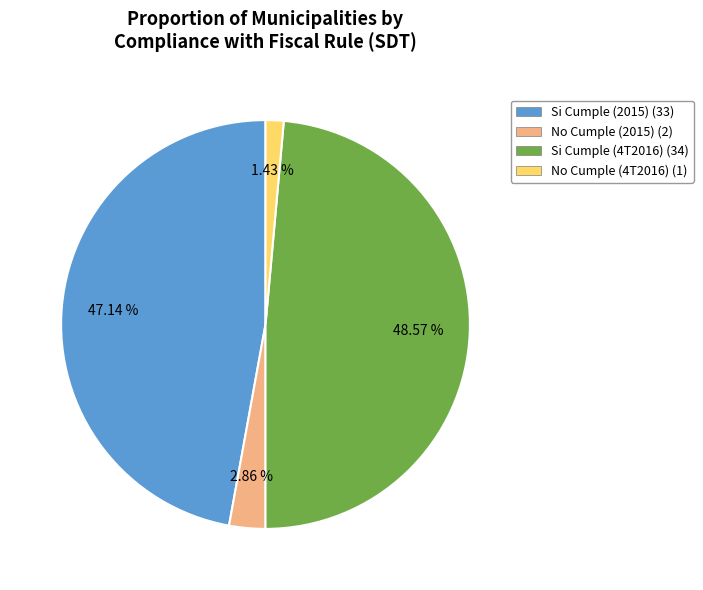

Which has a higher value, No Cumple (2015) (2) or Si Cumple (2015) (33)?

Si Cumple (2015) (33)